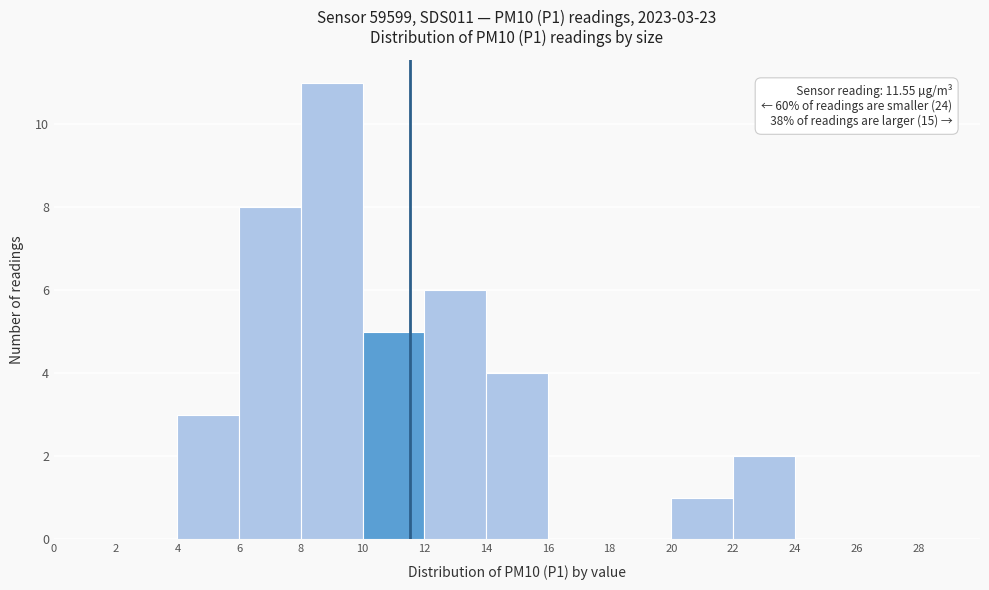

Over which range of the x-axis is the bar tallest?

8 to 10